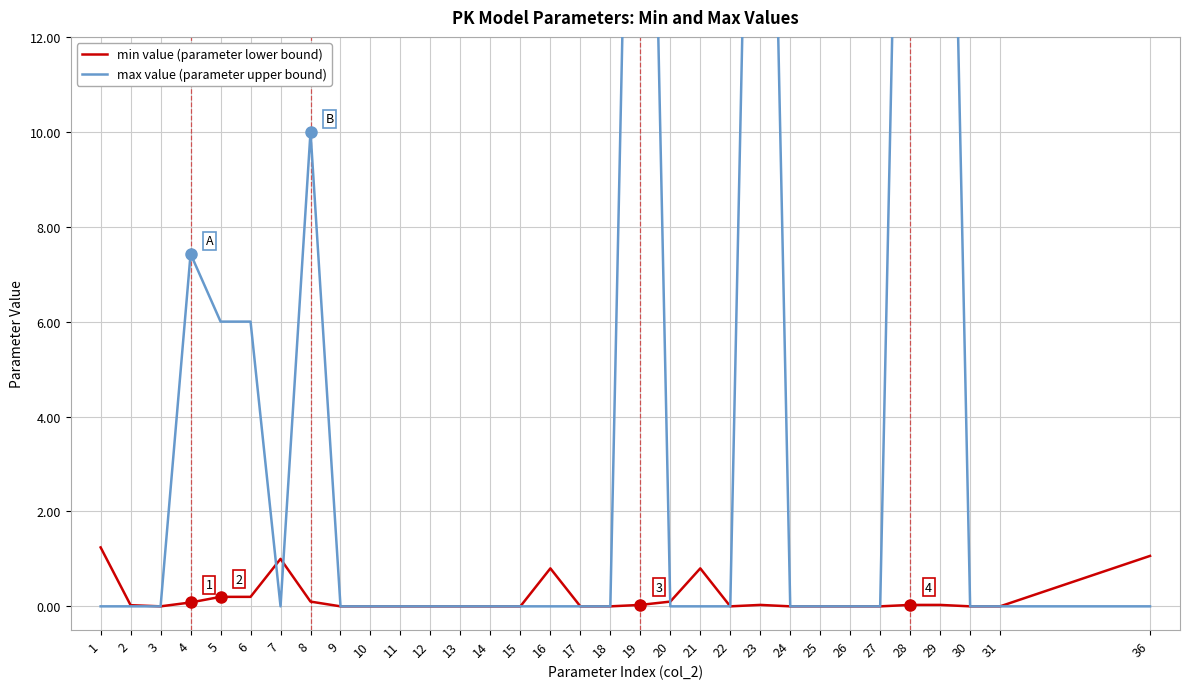

What is the maximum value shown in the chart?

30.0